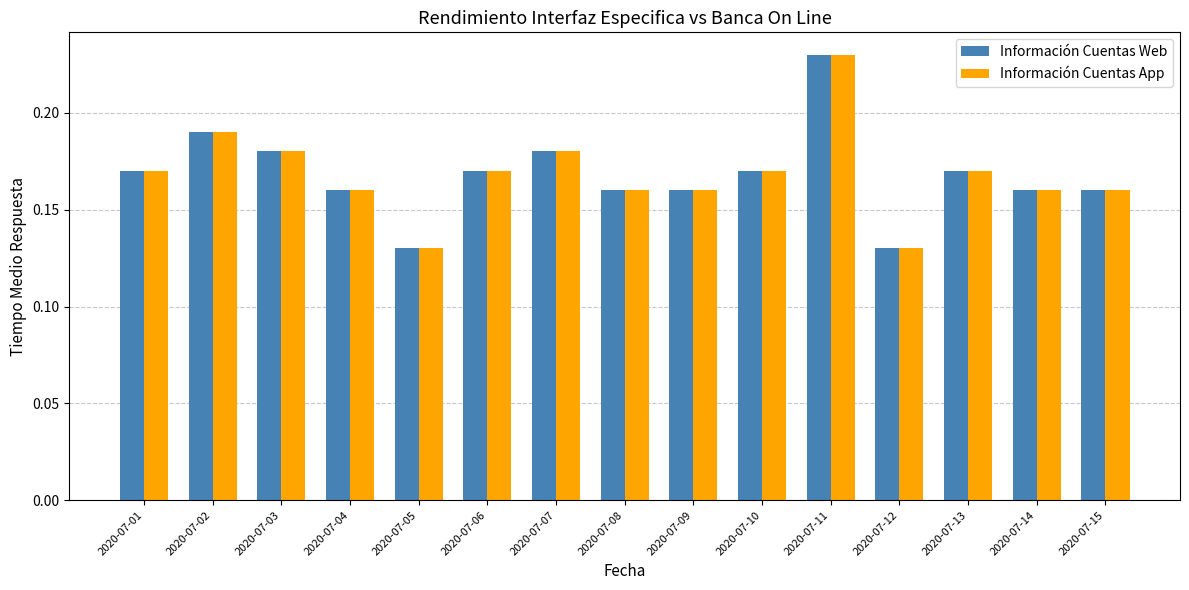

At which category does the chart reach its peak across all series?

2020-07-11